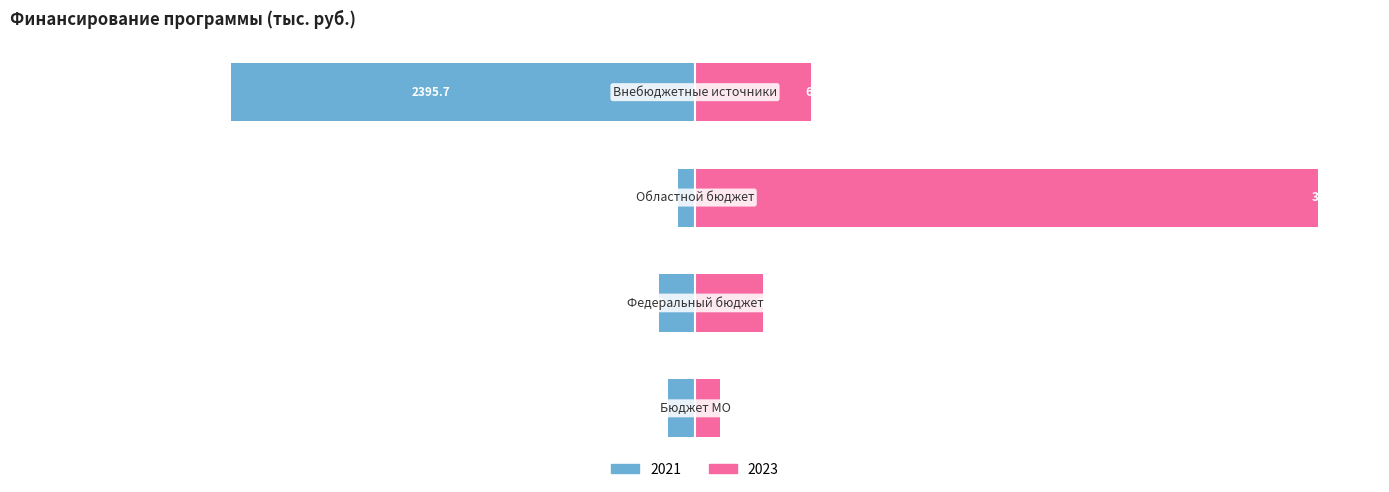

List the labels in order of 2023 value, largest first.

Областной бюджет, Внебюджетные источники, Федеральный бюджет, Бюджет МО